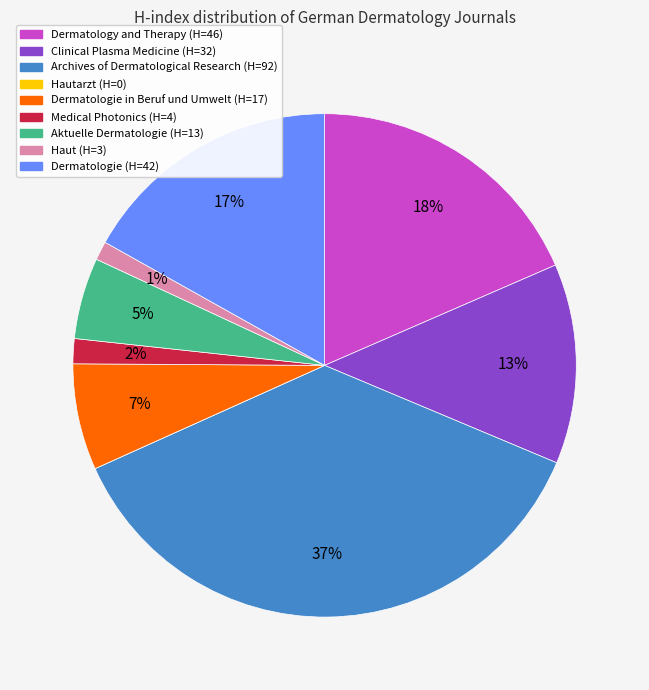

Does any single category account for the majority?

No